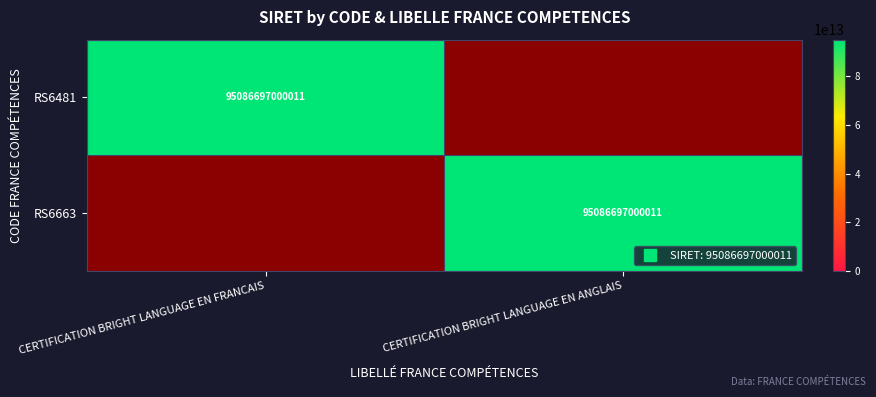

How many data points in RS6481 are less than 95086697000011?

1